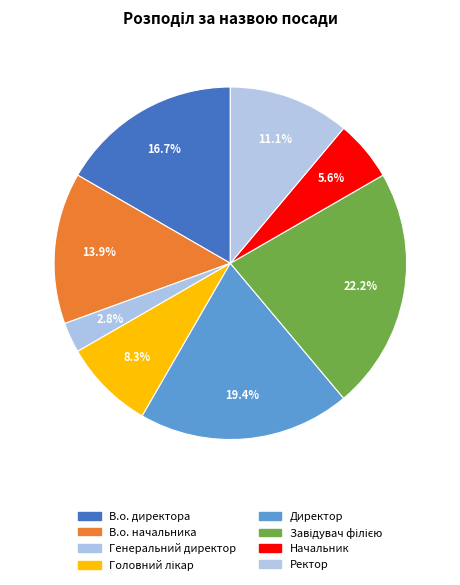

How many slices are in this pie chart?

8